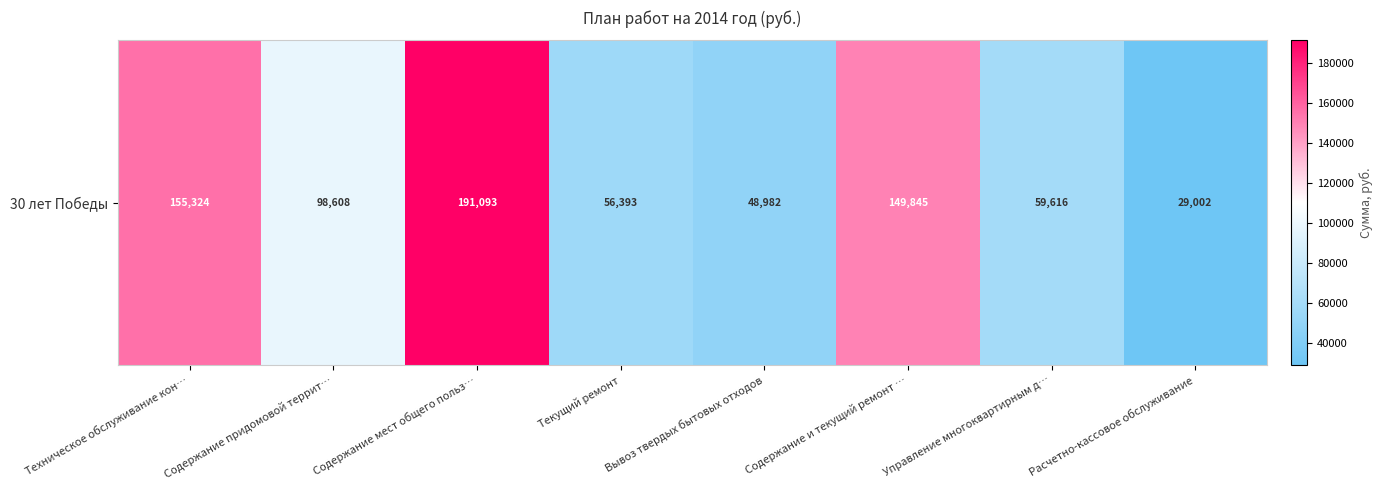

At which label is the value closest to 110047?

Содержание придомовой террит…